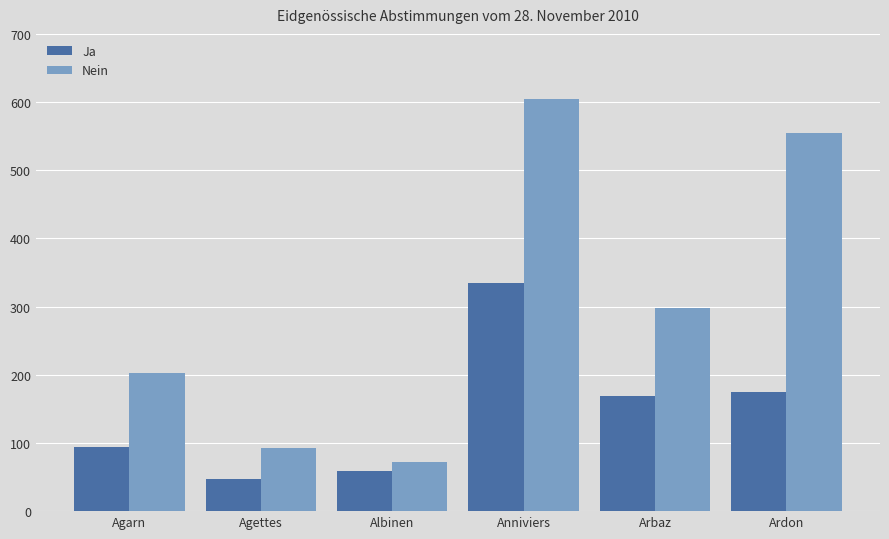

How many data points does each series have?

6